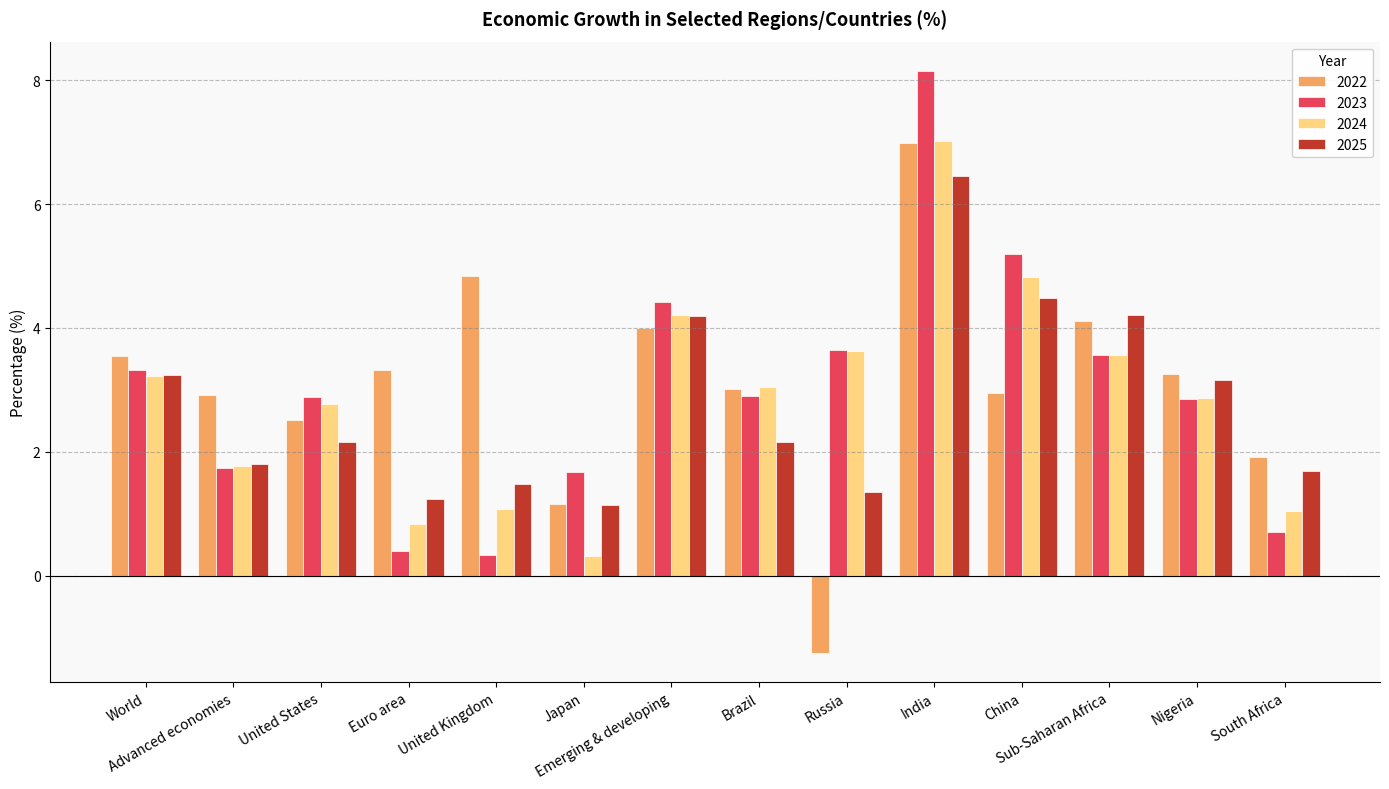

Where is 2025 nearest to the value 3?

Nigeria